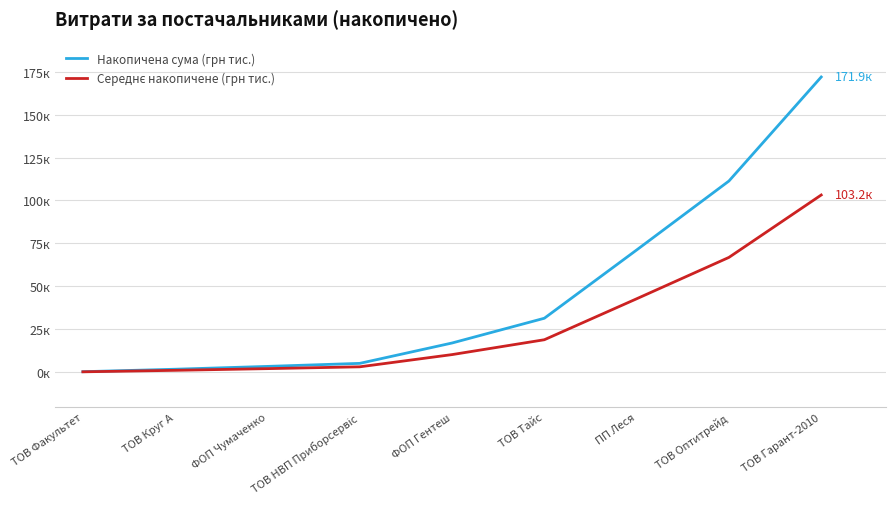

List the labels in order of Середнє накопичене (грн тис.) value, smallest first.

ТОВ Факультет, ТОВ Круг А, ФОП Чумаченко, ТОВ НВП Приборсервіс, ФОП Гентеш, ТОВ Тайс, ПП Леся, ТОВ Оптитрейд, ТОВ Гарант-2010